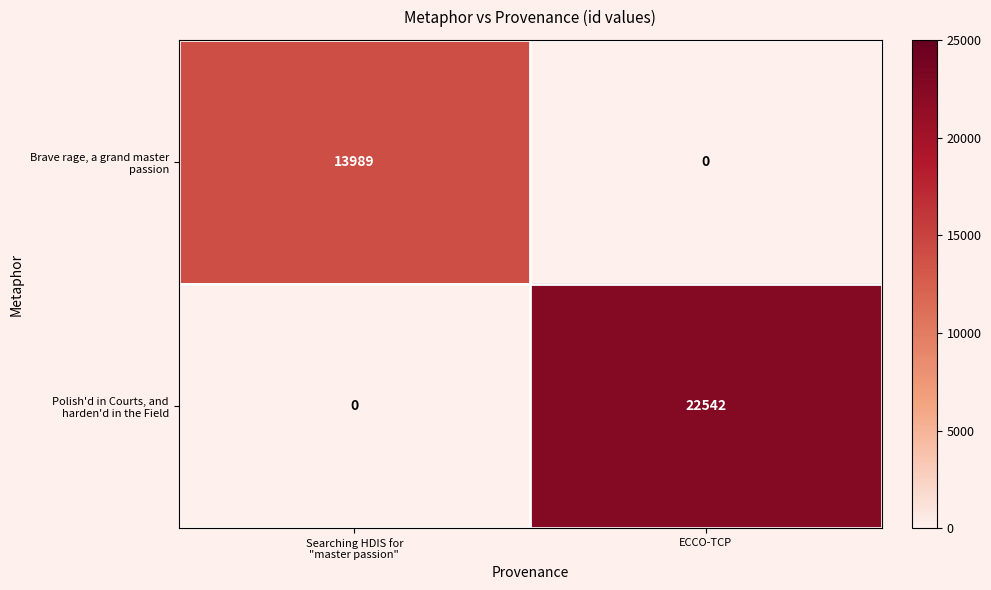

At which category does the chart reach its peak across all series?

ECCO-TCP